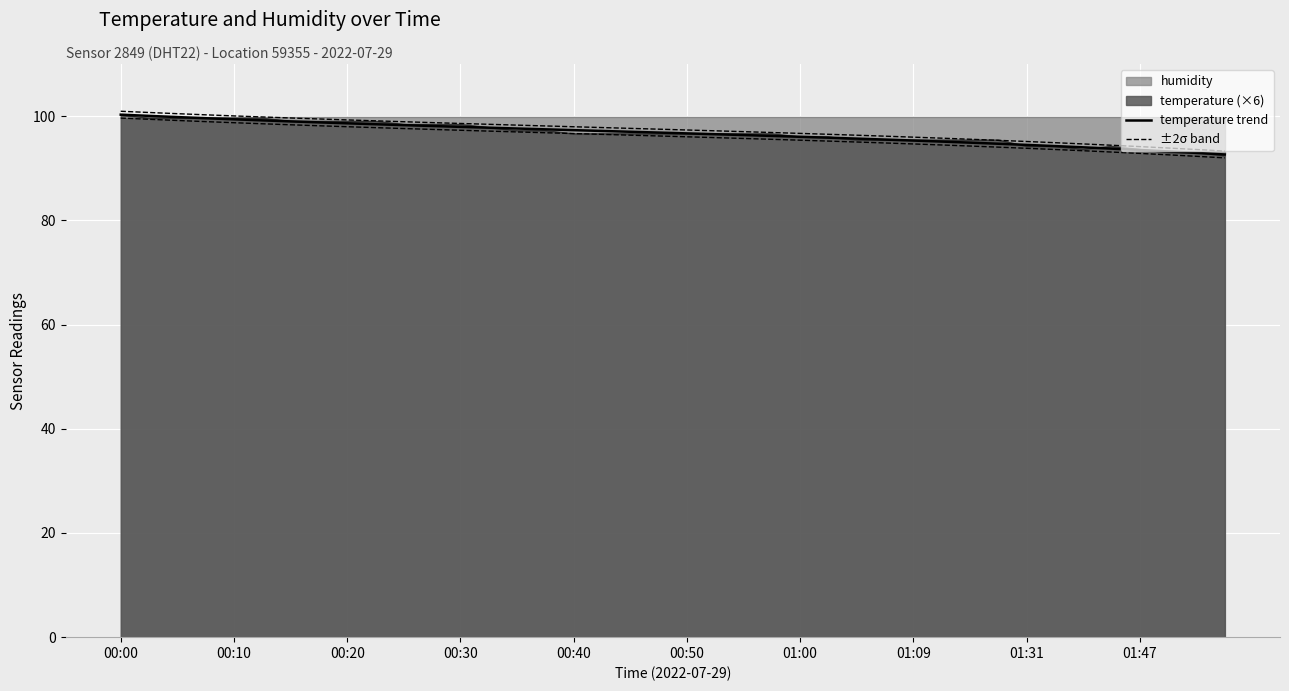

Is the value of temperature trend at 01:00 greater than the value of ±2σ band at 00:20?

No